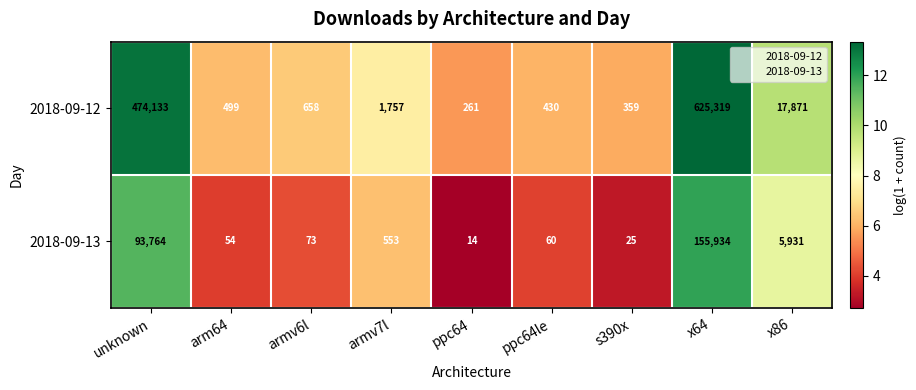

Rank the series at x86 from highest to lowest value.

2018-09-12, 2018-09-13